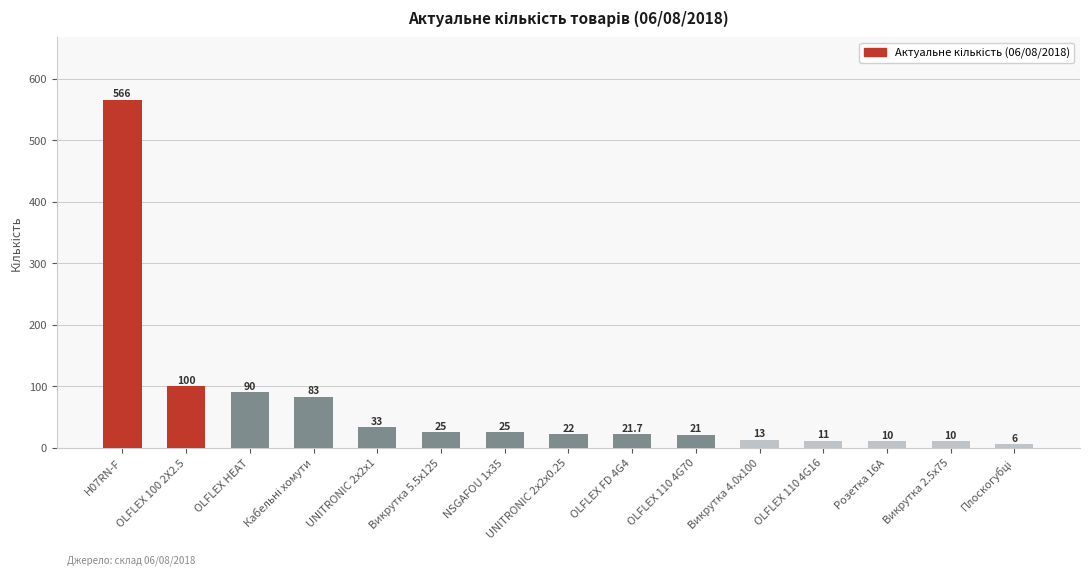

What is the difference between the second highest and minimum values?

94.0